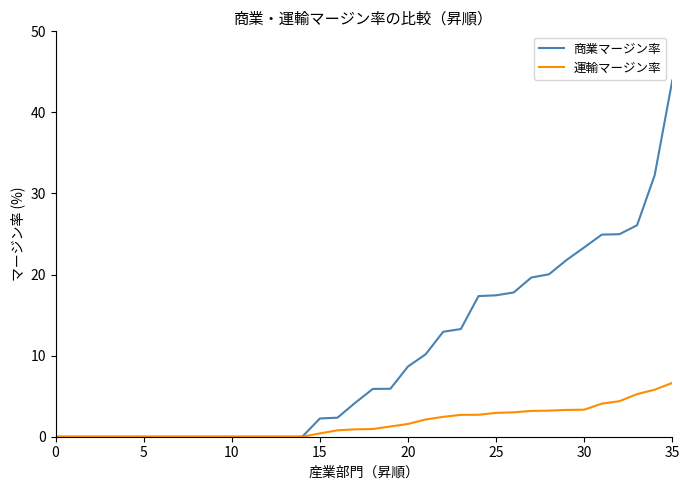

List the series in order of their overall mean, highest first.

商業マージン率, 運輸マージン率